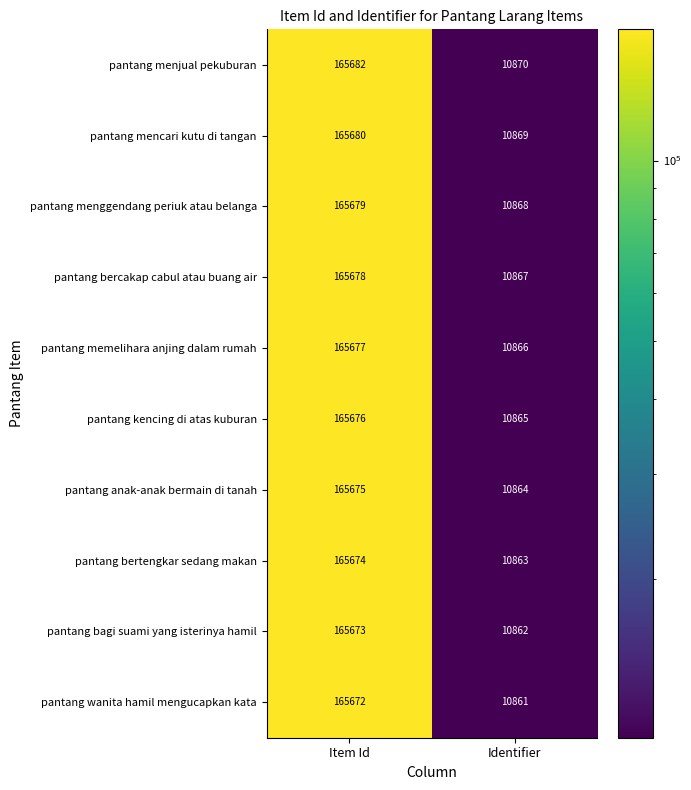

What is the average value of the pantang anak-anak bermain di tanah series?

88270